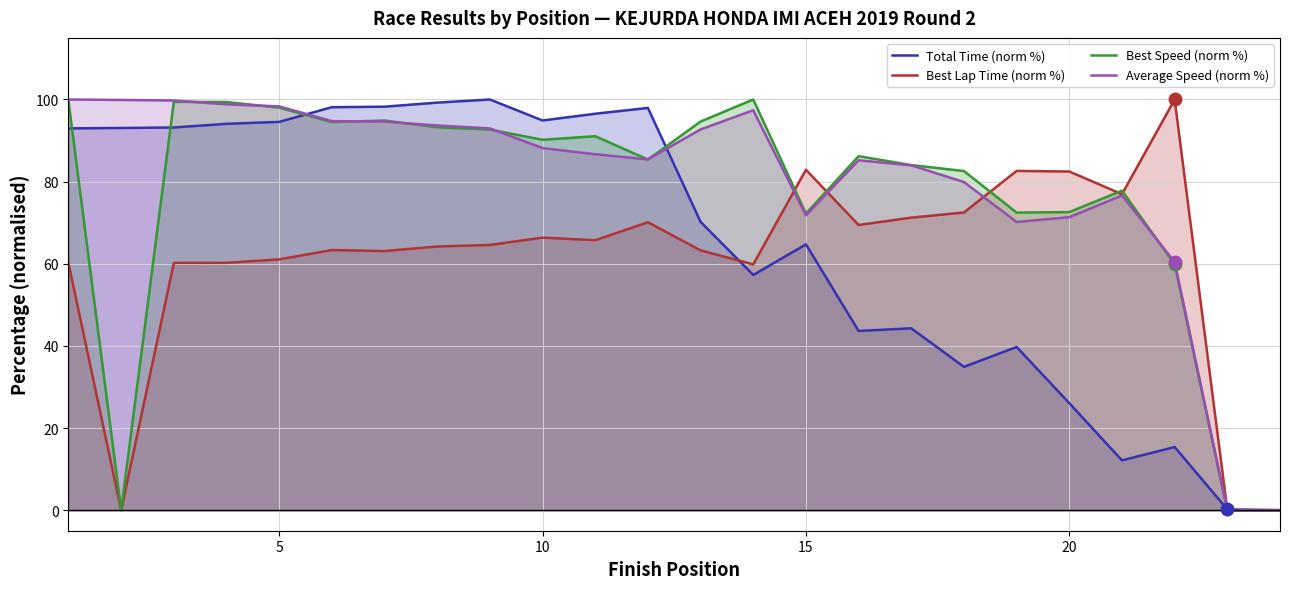

List the series in order of their overall mean, highest first.

Average Speed (norm %), Best Speed (norm %), Total Time (norm %), Best Lap Time (norm %)